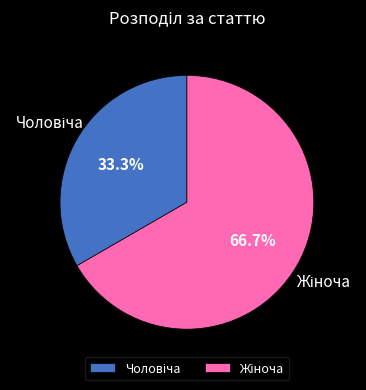

Is there any slice that represents more than half of the pie?

Yes